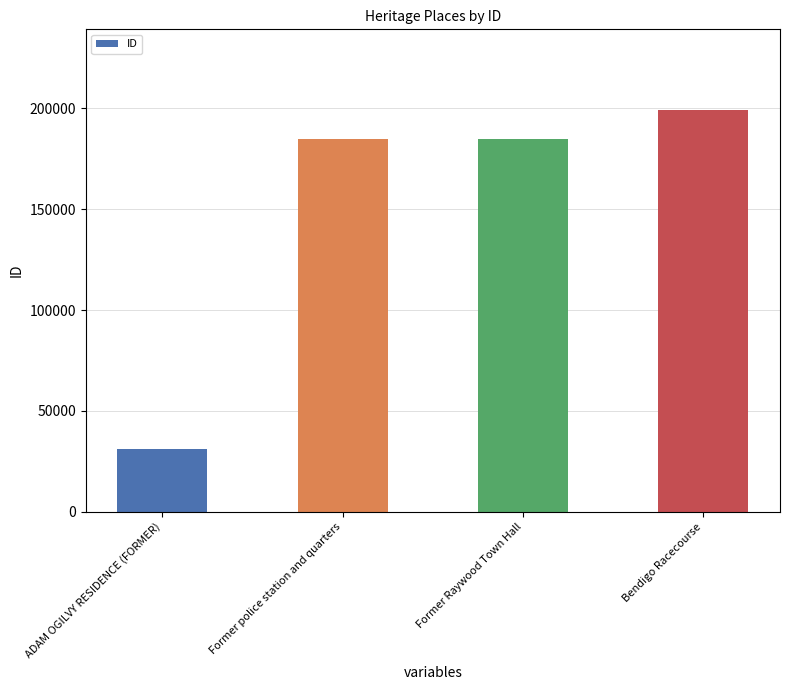

Is it true that the value at Former police station and quarters is 184923?

True